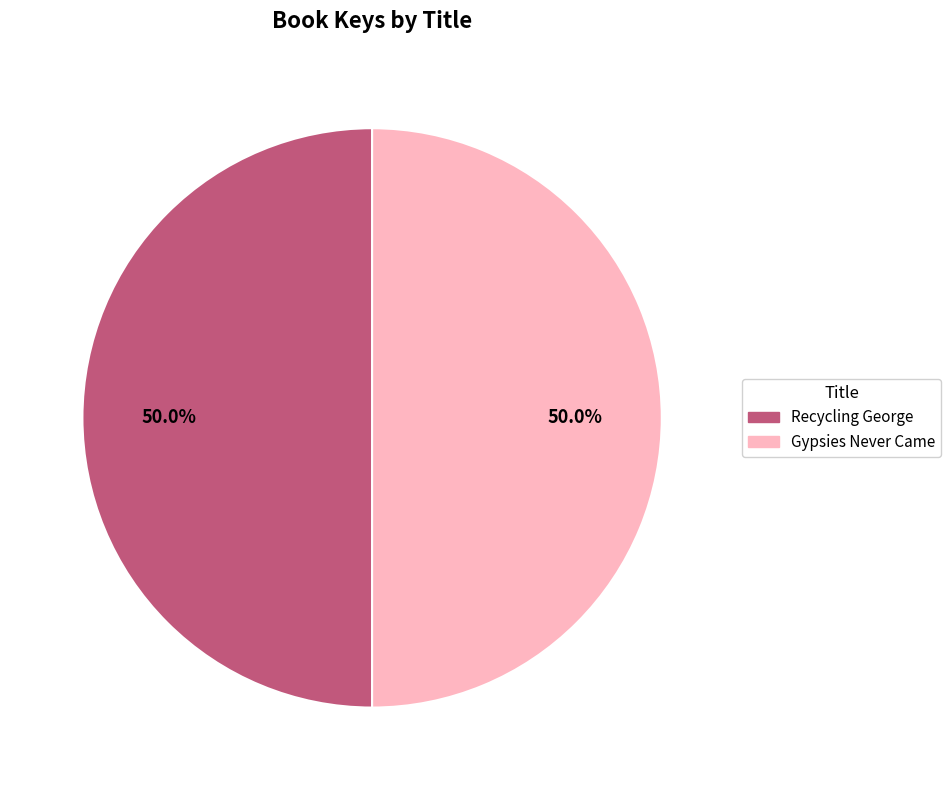

Count the number of slices in the pie.

2